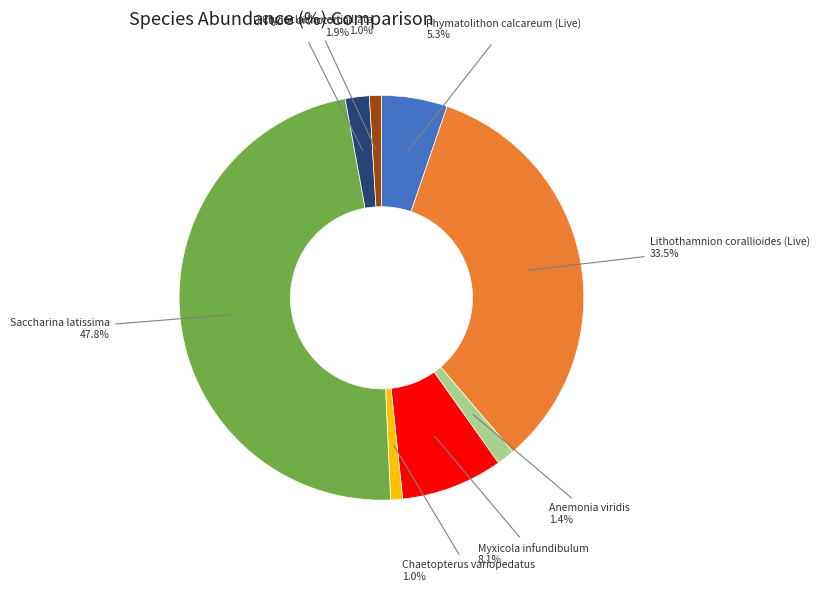

Is there a majority slice in this chart?

No